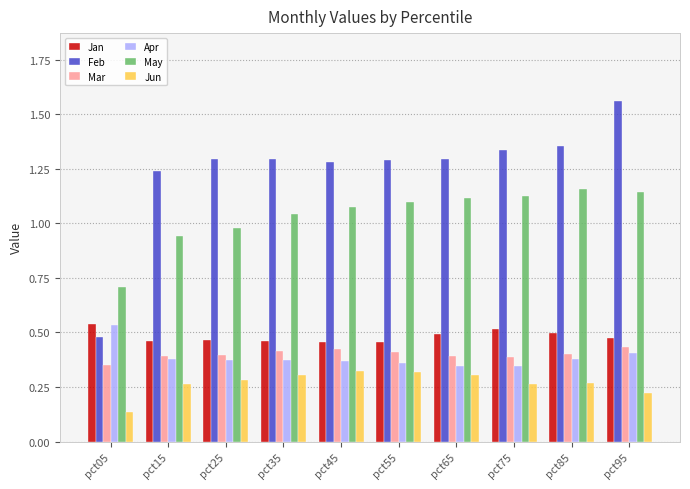

How many Apr values are between 0 and 1?

10